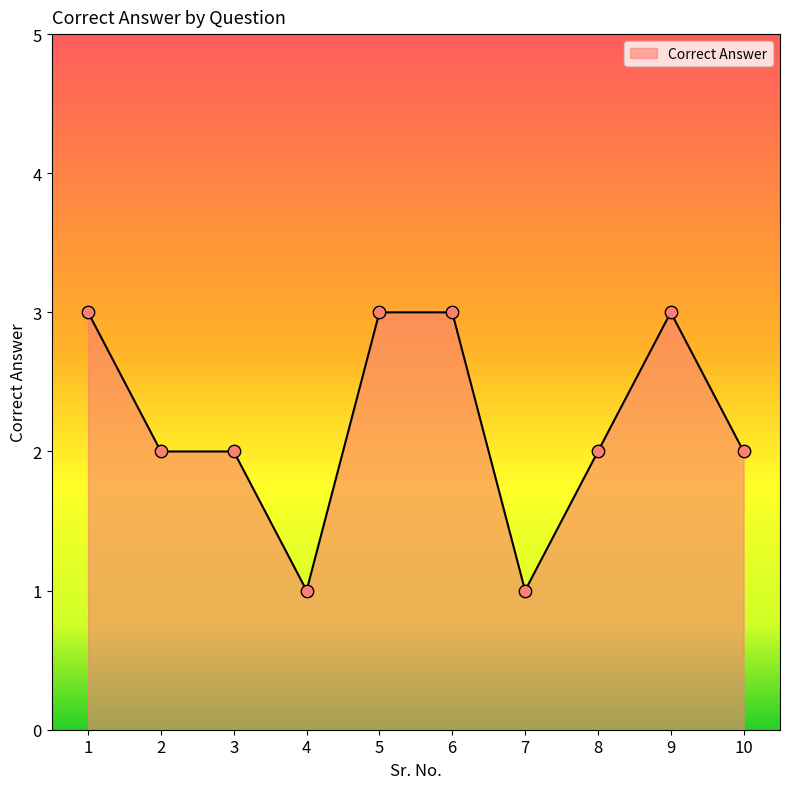

What is the ratio of the value at 3 to the value at 9?

0.7